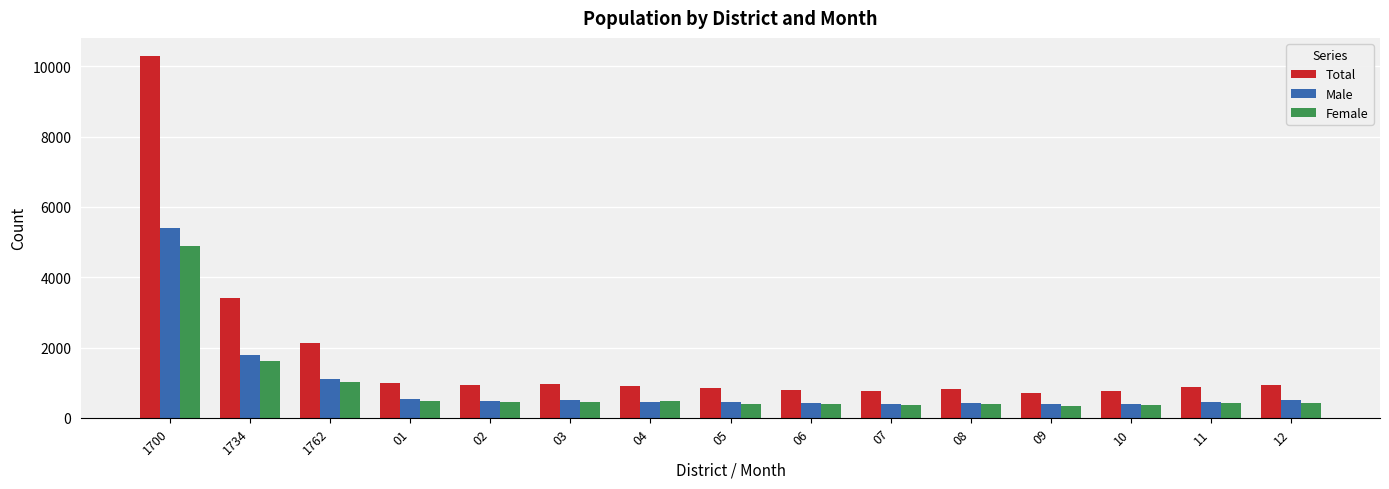

How many data points in Female are less than 433?

7